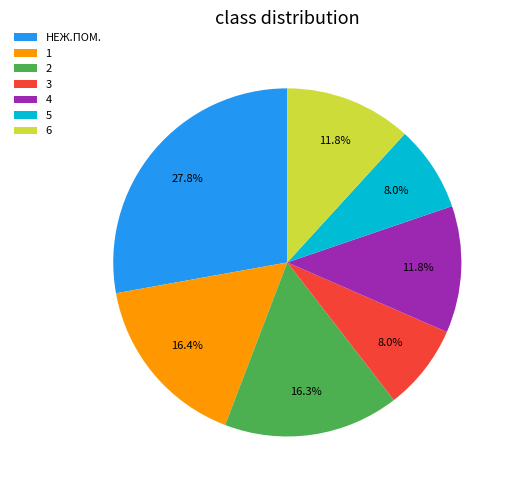

The 4 slice represents 27% of the pie. True or false?

False